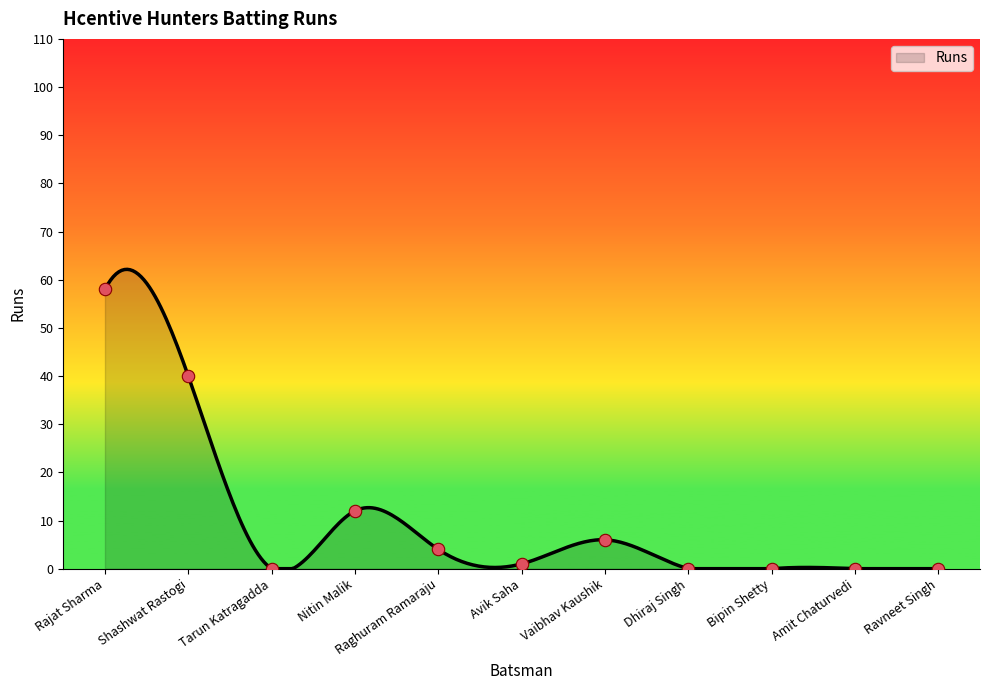

Between Shashwat Rastogi and Vaibhav Kaushik, which is larger?

Shashwat Rastogi